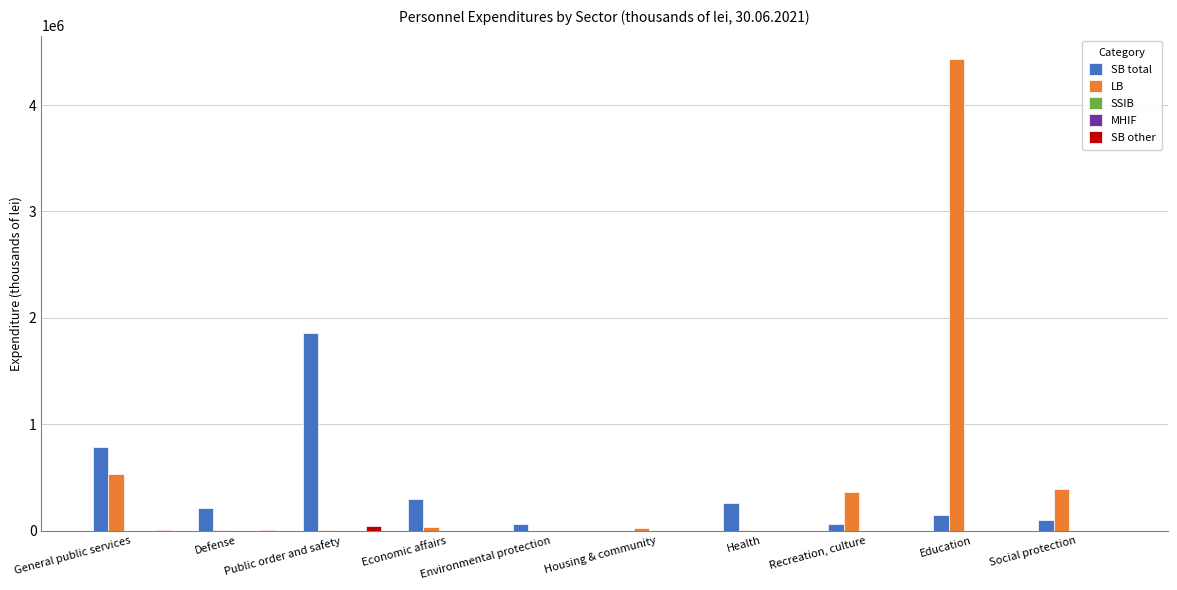

What position from the left is Social protection?

10